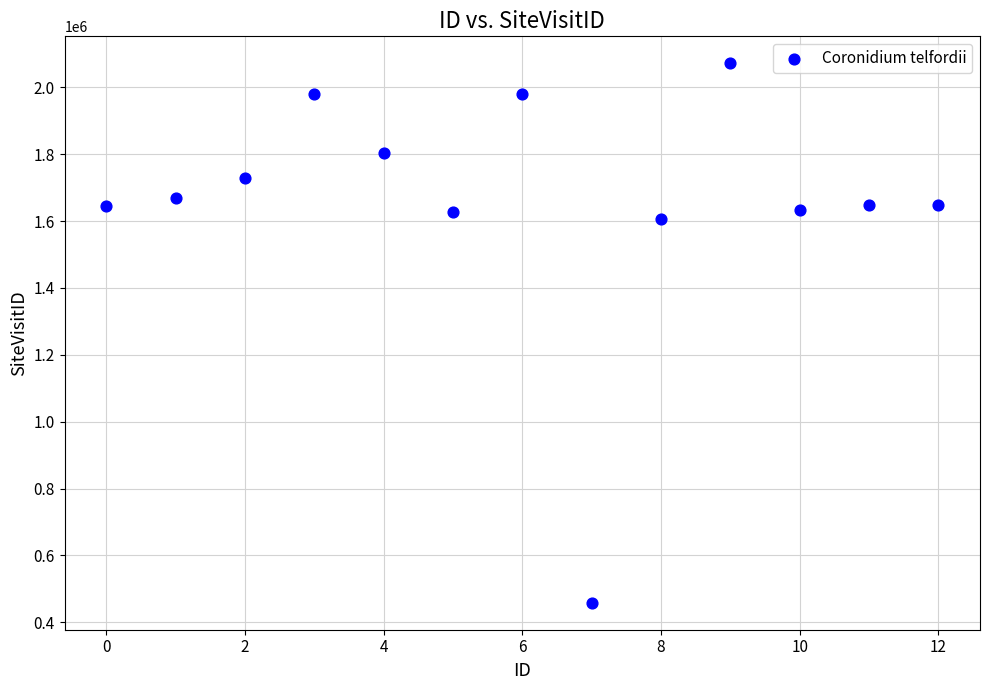

What Y value in the scatter plot is closest to 1265150?

1606277